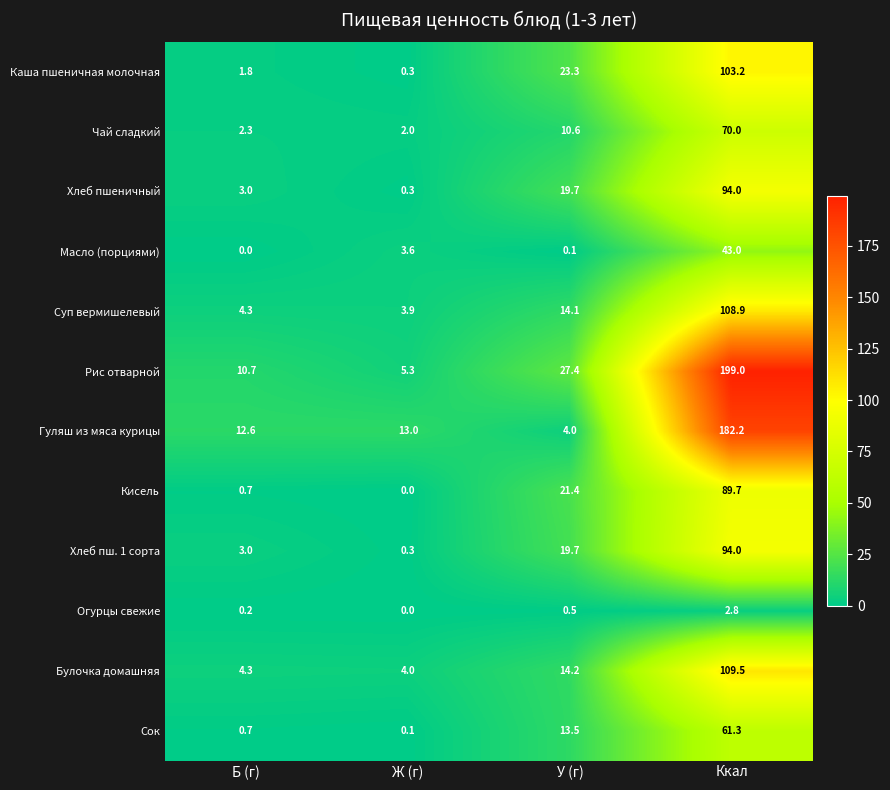

Which series has the largest total across all categories?

Рис отварной